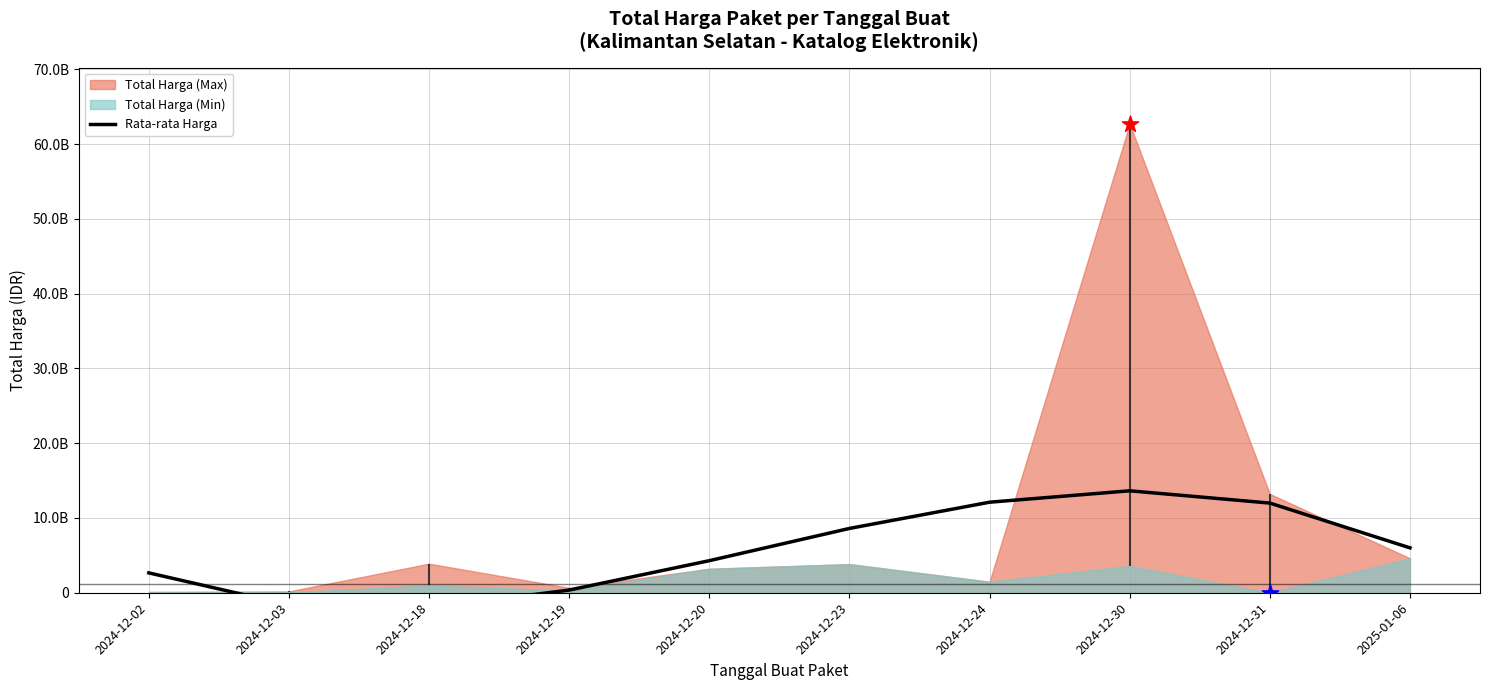

What is the ratio of the value at 2024-12-23 to the value at 2024-12-30?

0.6